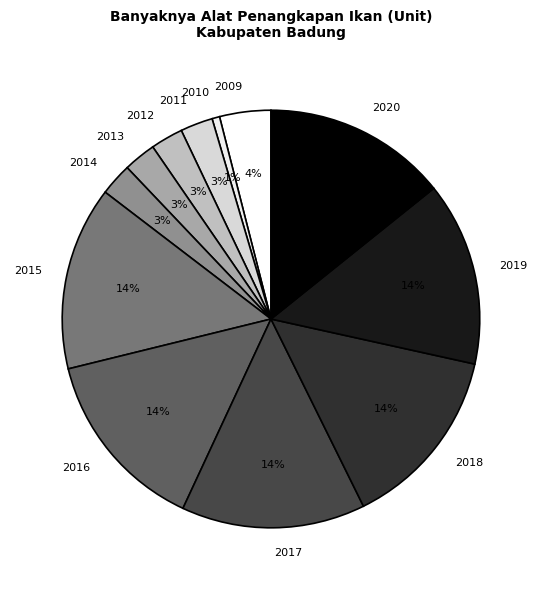

Is there a majority slice in this chart?

No